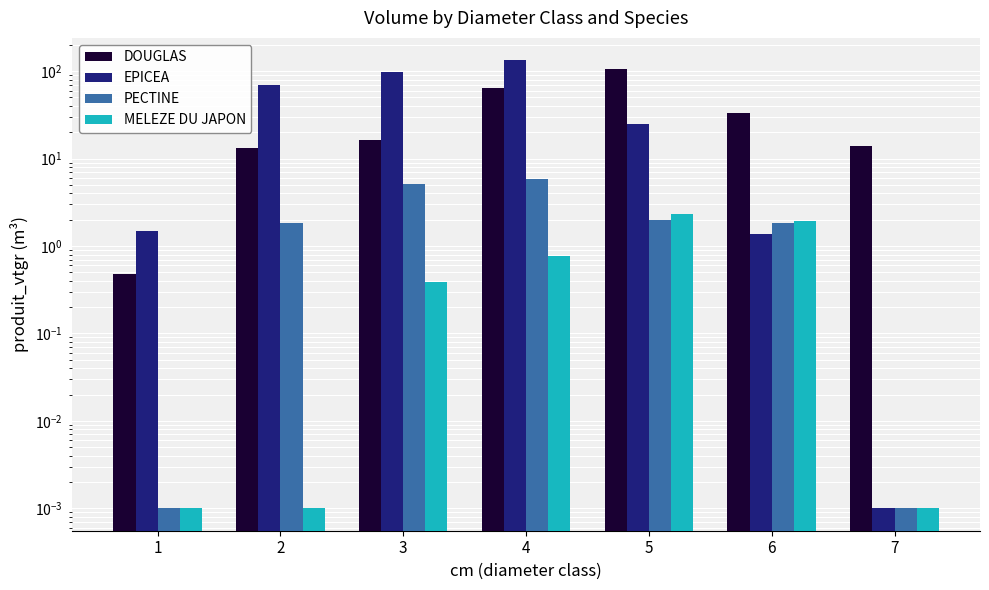

What are all the series names shown in the legend?

DOUGLAS, EPICEA, PECTINE, MELEZE DU JAPON